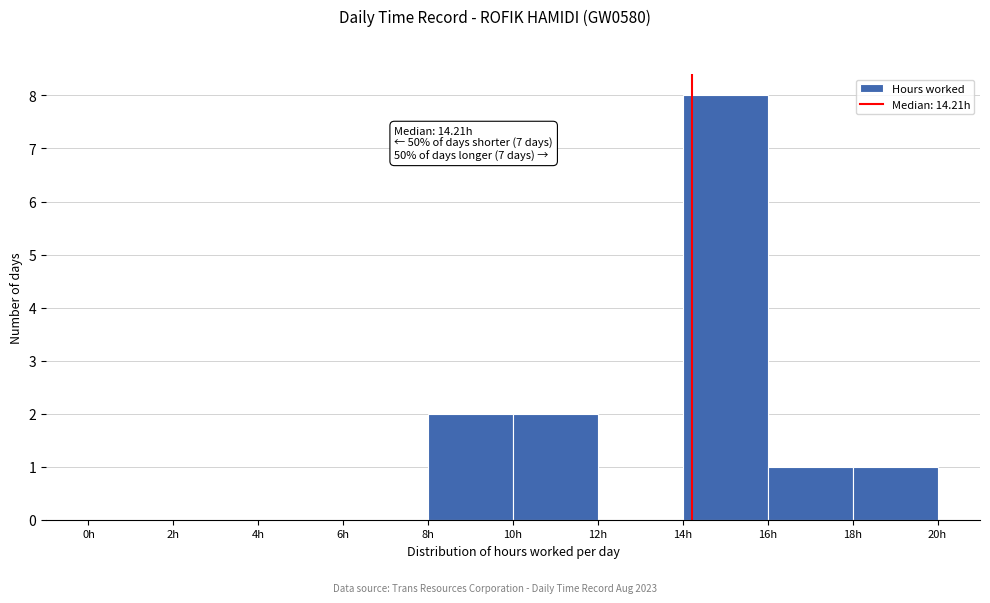

Which range on the x-axis has the tallest bar?

14 to 16